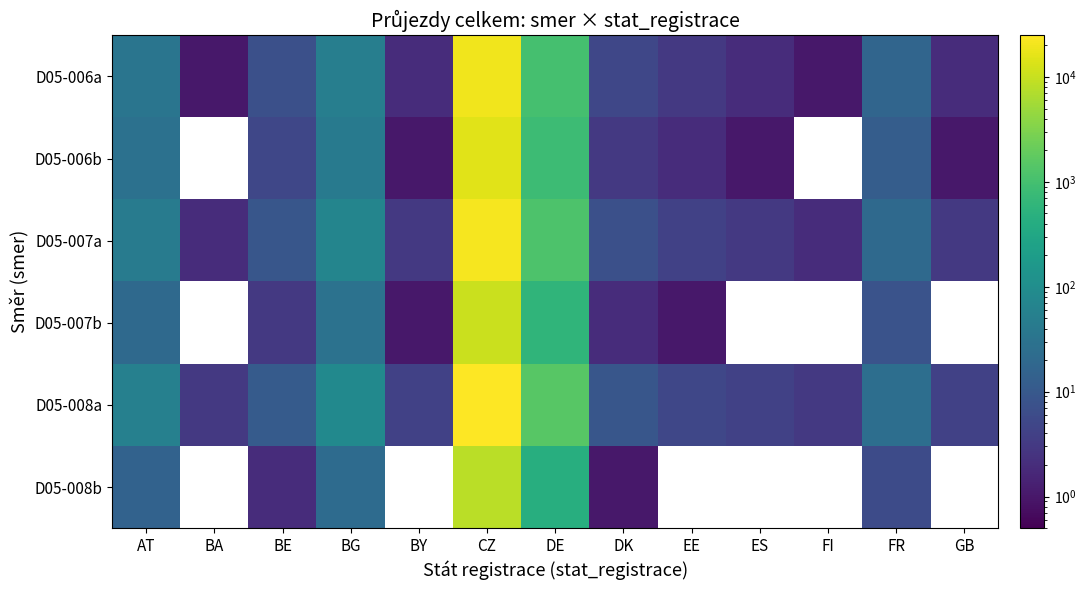

At FR, list the series in order from largest to smallest.

D05-008a, D05-007a, D05-006a, D05-006b, D05-007b, D05-008b